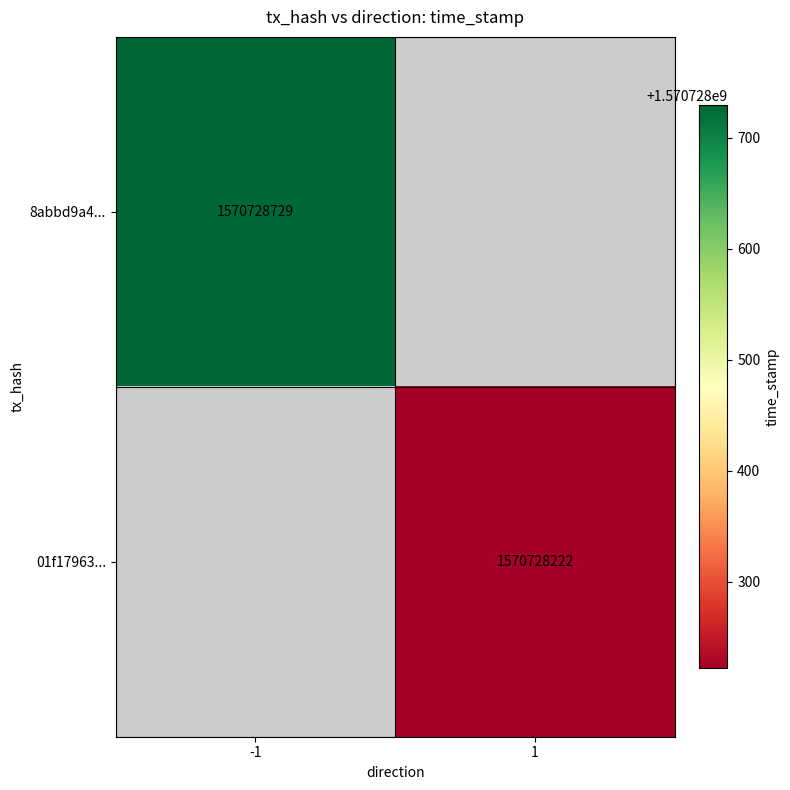

What is the maximum value for 01f179639a2642ec3ac6b7976bc335b4163c2ce?

1570728222